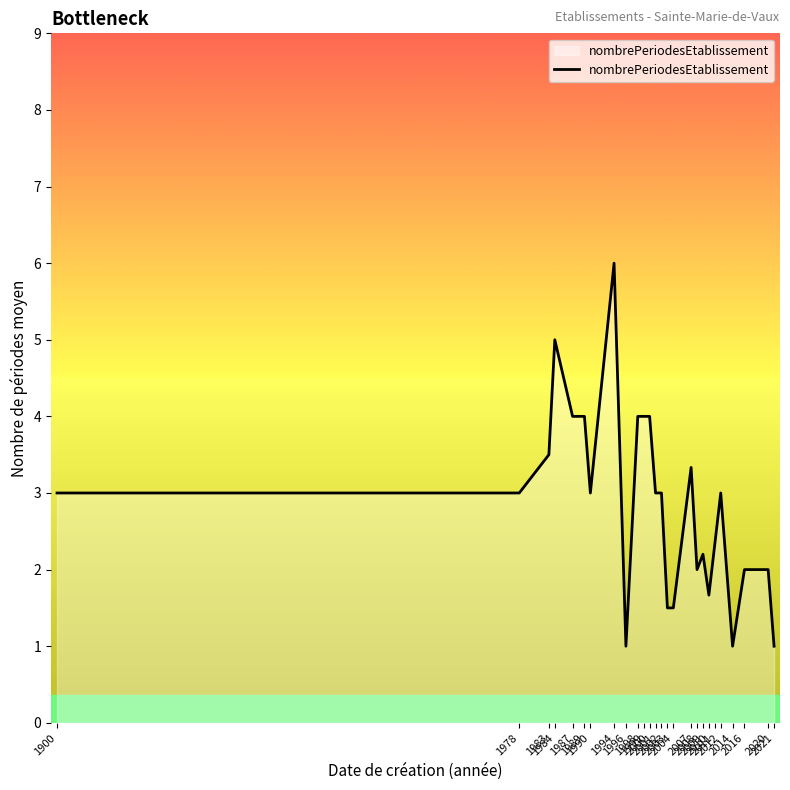

Does the chart have visible grid lines?

No